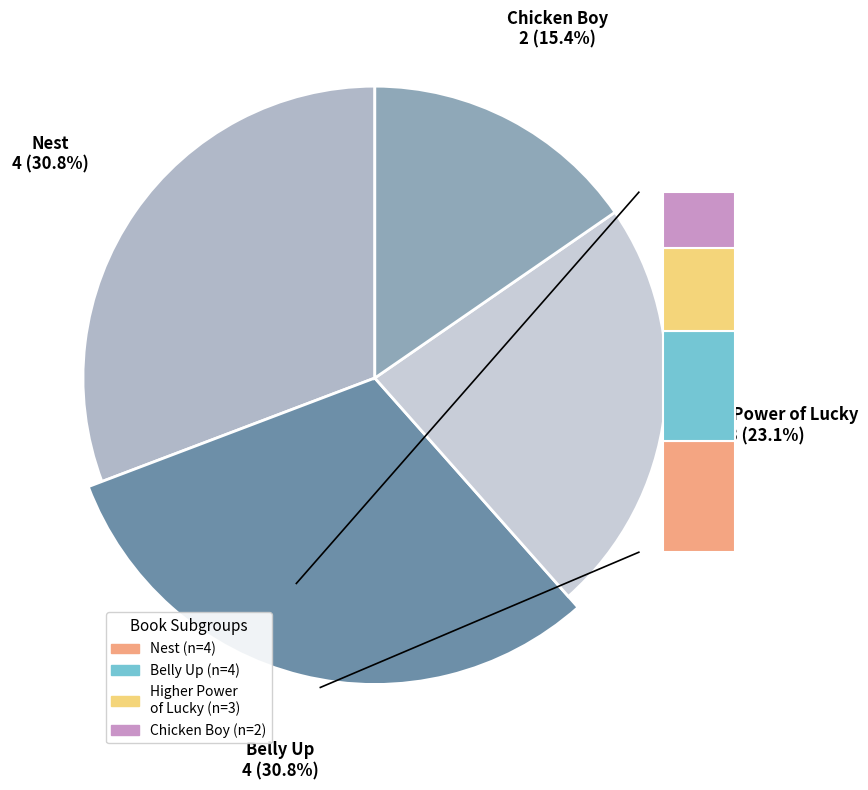

Is the sum of Higher Power of Lucky and Chicken Boy greater than half?

No